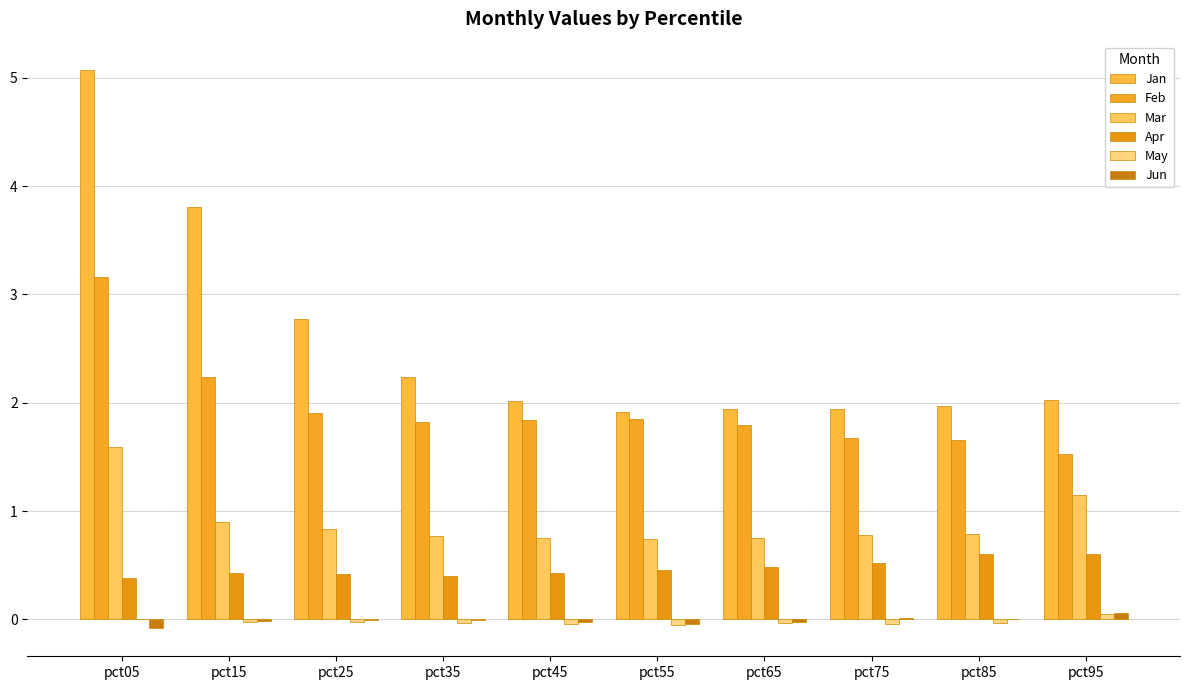

At which category does the chart reach its peak across all series?

pct05